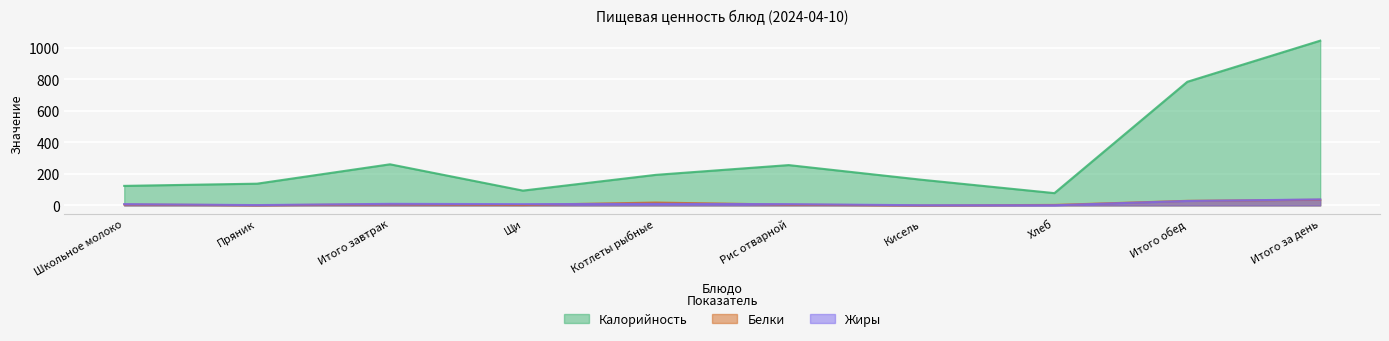

What is the highest value of the Калорийность series?

1046